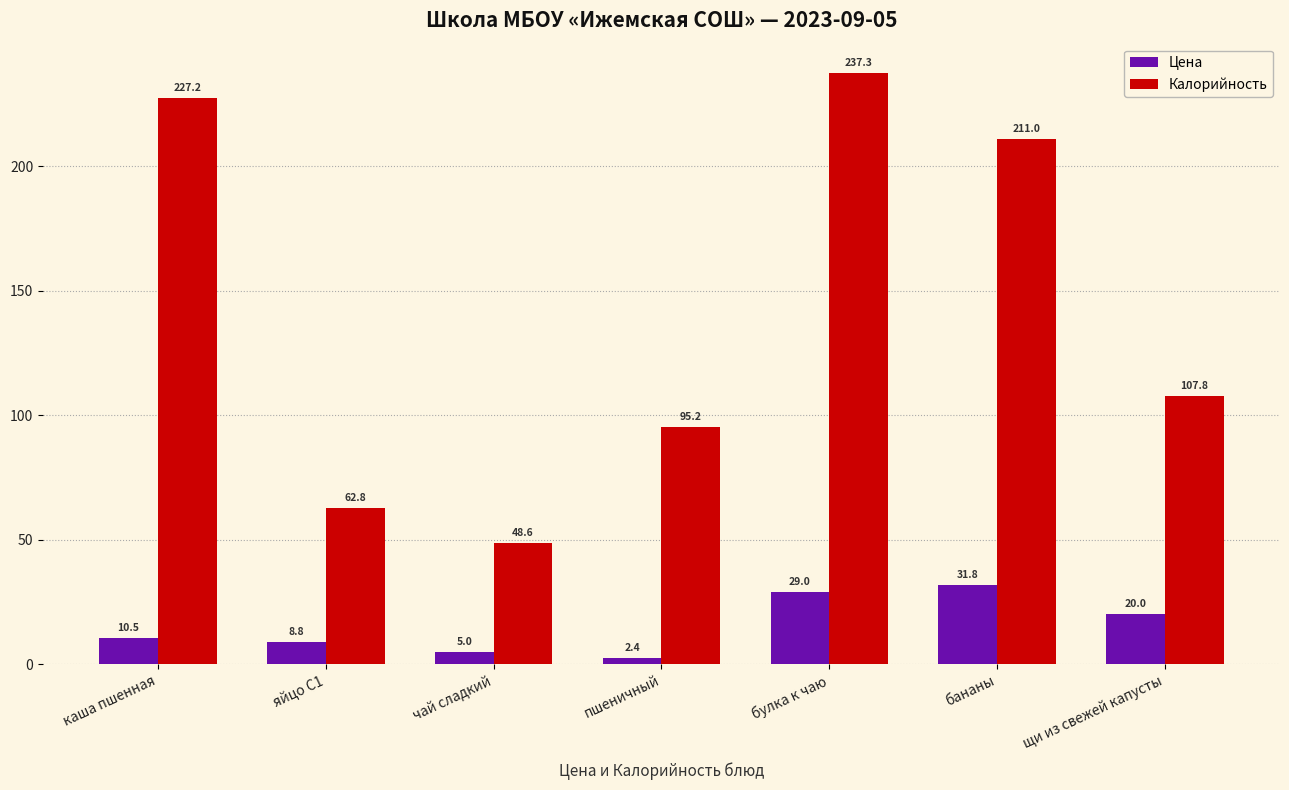

Is it true that Цена equals 10.5 at каша пшенная?

True